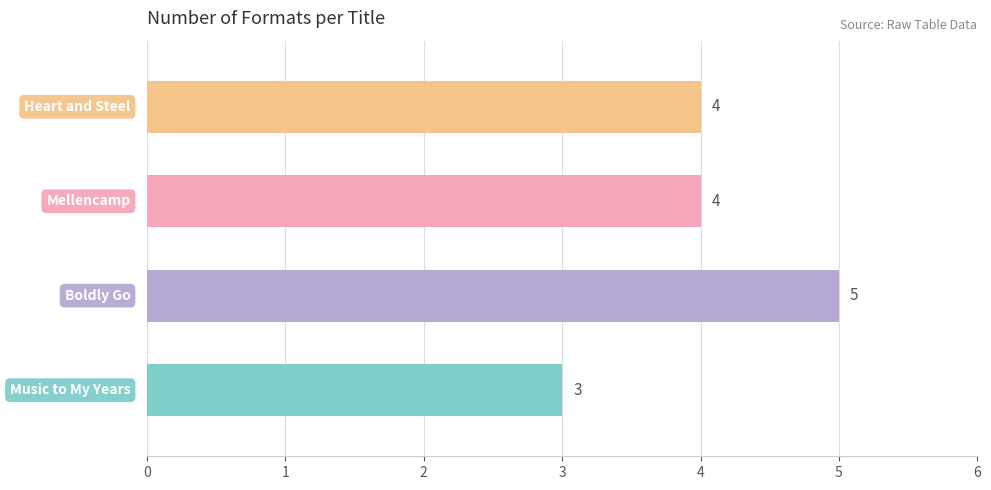

How many values are between 4 and 5?

3